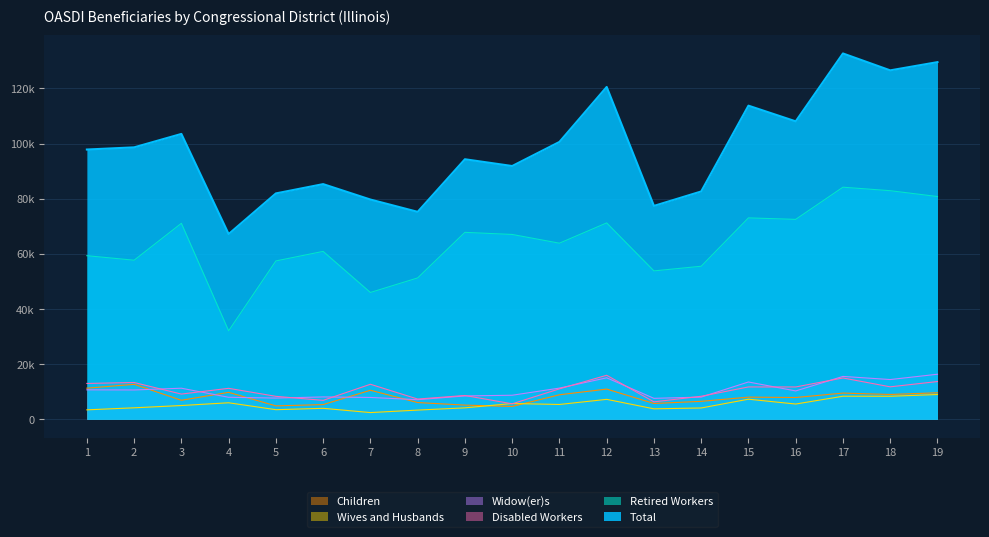

The value of Widow(er)s at 4 is 8009. True or false?

True